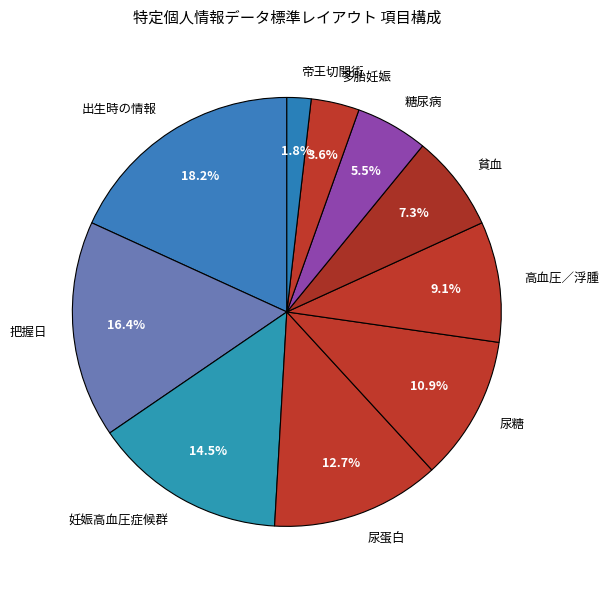

To the nearest percent, what percentage of the pie is 尿糖?

11%